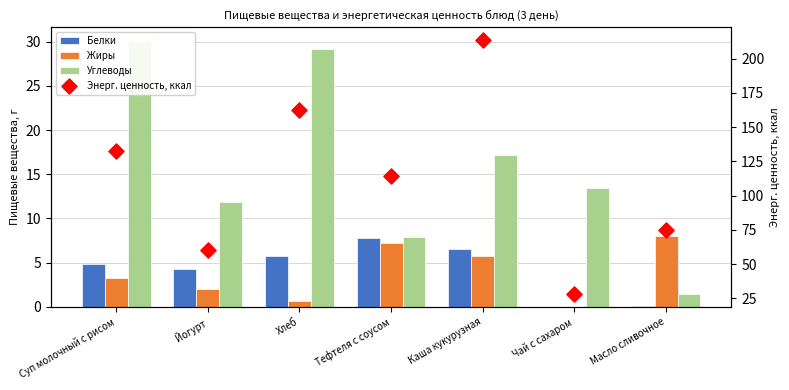

At which category is the sum across all series the highest?

Каша кукурузная